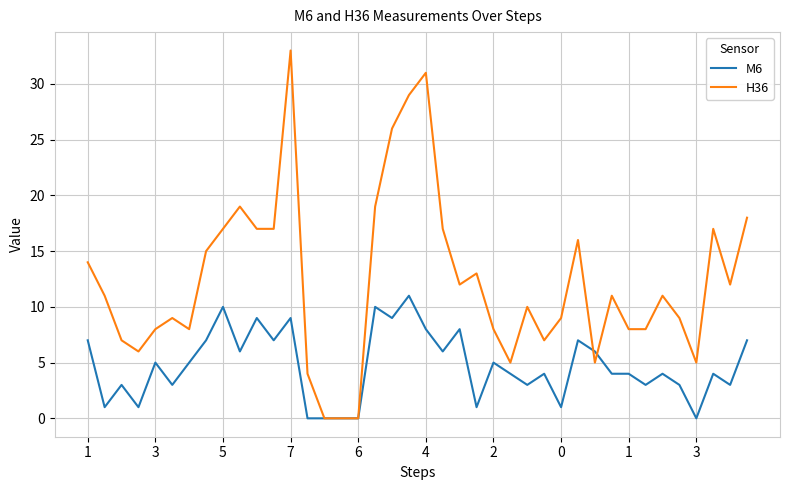

List the series in order of their overall mean, highest first.

H36, M6